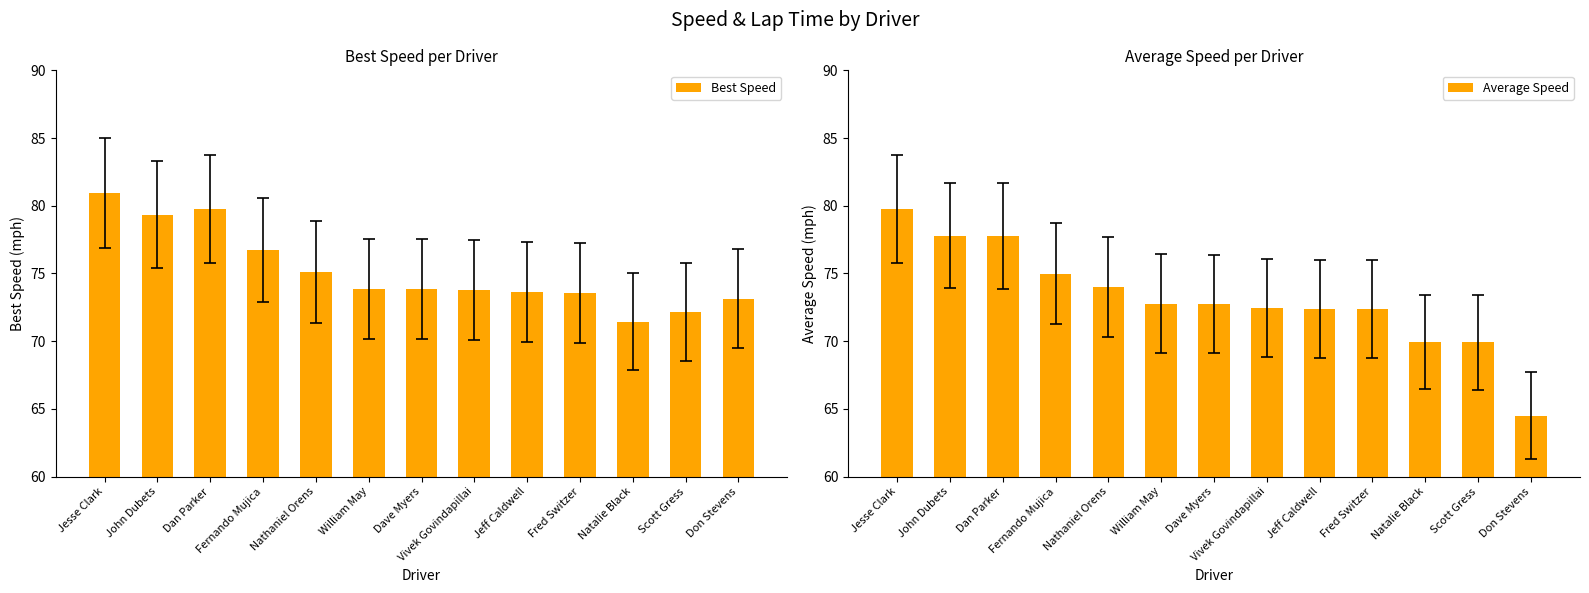

The value of Average Speed at Vivek Govindapillai is 72.5. True or false?

True